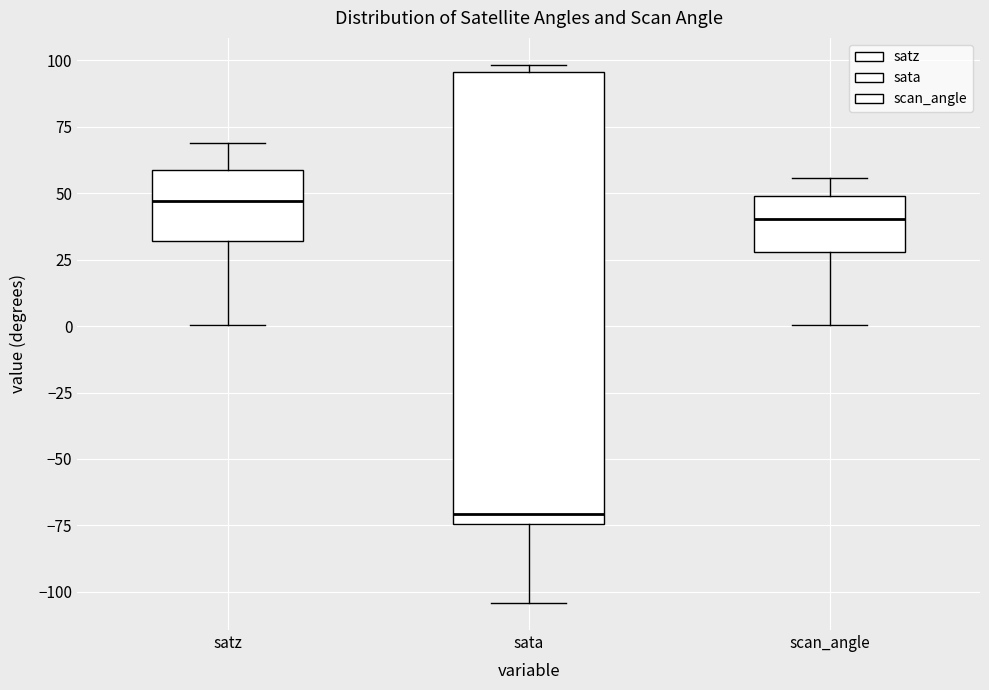

Reading left to right, transcribe this box plot: for each box, give where its median line is, the range the box spans, and where its two whiskers end, as read against the y-axis. The values are not printed on the chart, so give them approximately, as read against the axis.

satz: median 45, box 30 to 60, whiskers 0 to 70
sata: median -70, box -75 to 95, whiskers -105 to 100
scan_angle: median 40, box 30 to 50, whiskers 0 to 55